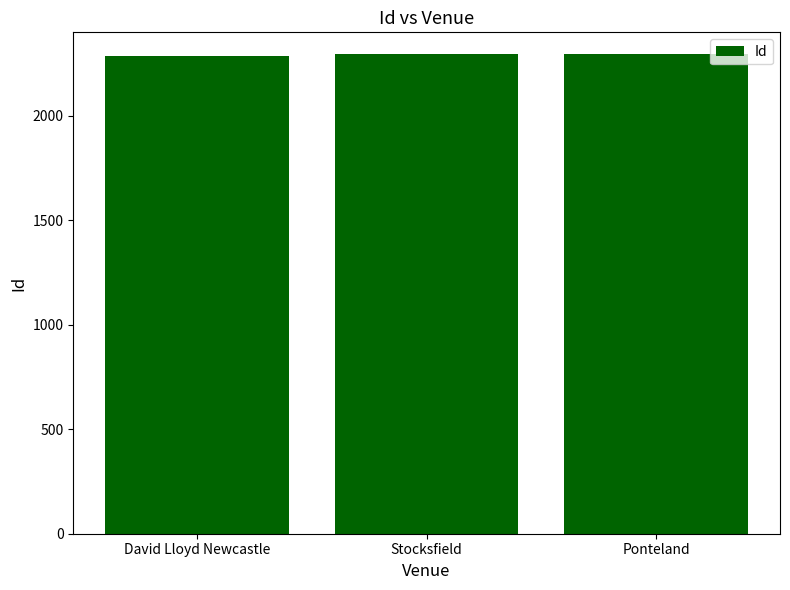

What is the maximum value shown in the chart?

2295